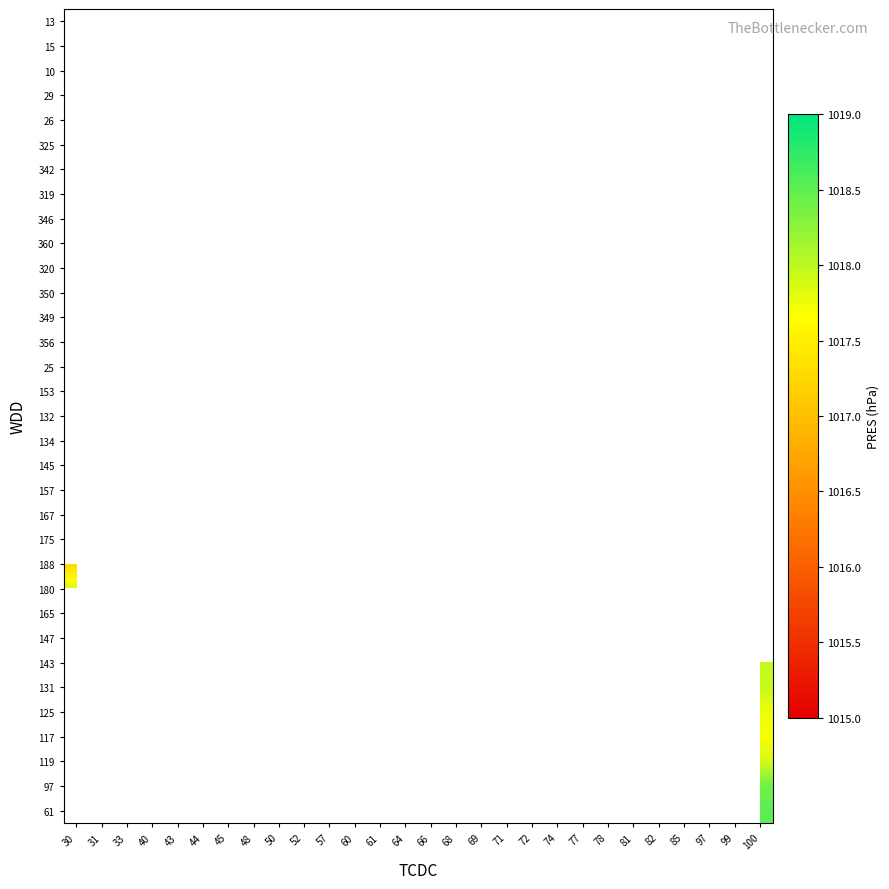

What is the maximum value shown in the chart?

1018.5